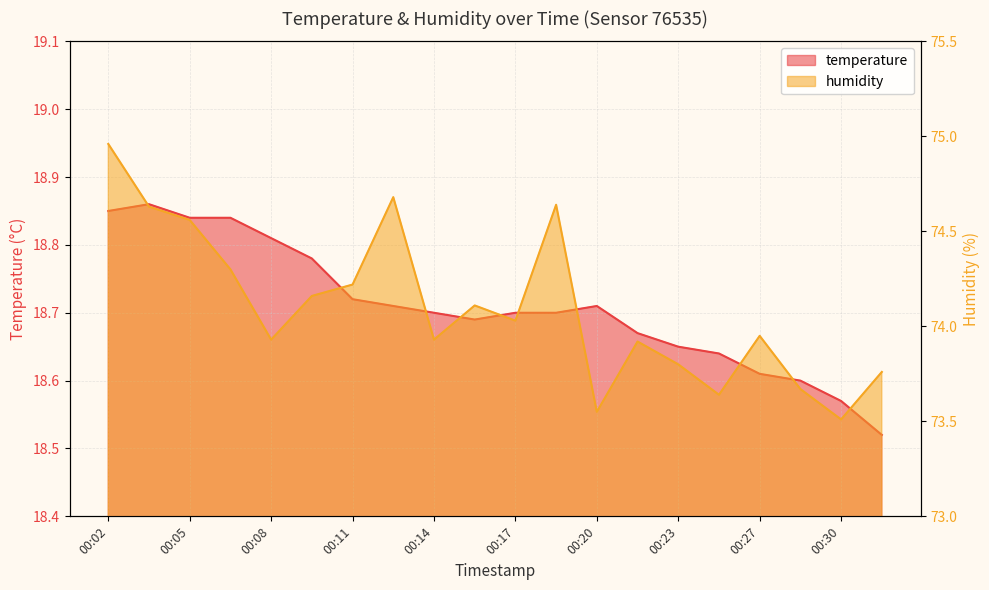

In temperature, how many points are lower than both neighbors (excluding endpoints)?

1